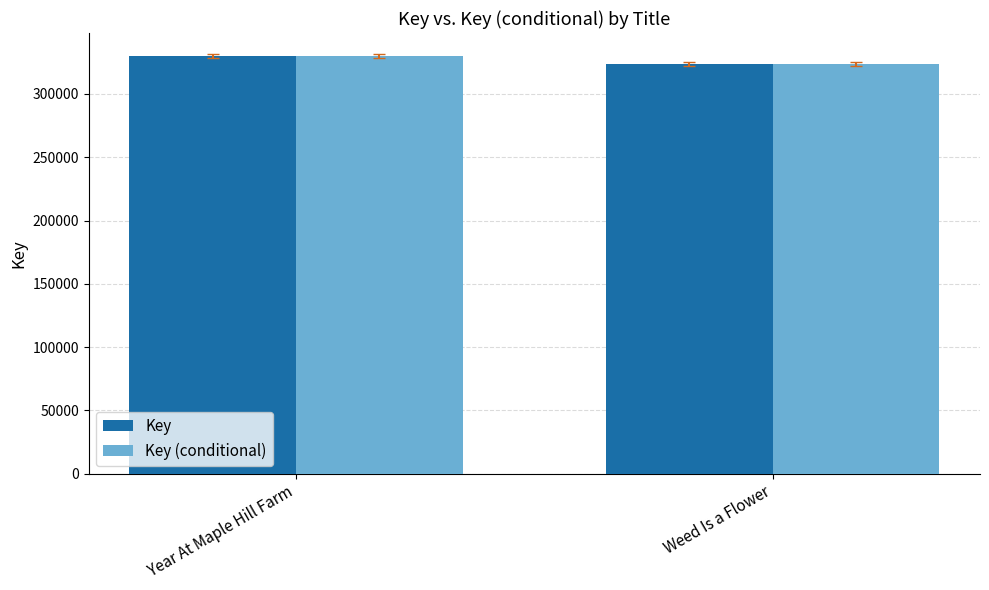

What is the label of the 1st bar from the left?

Year At Maple Hill Farm